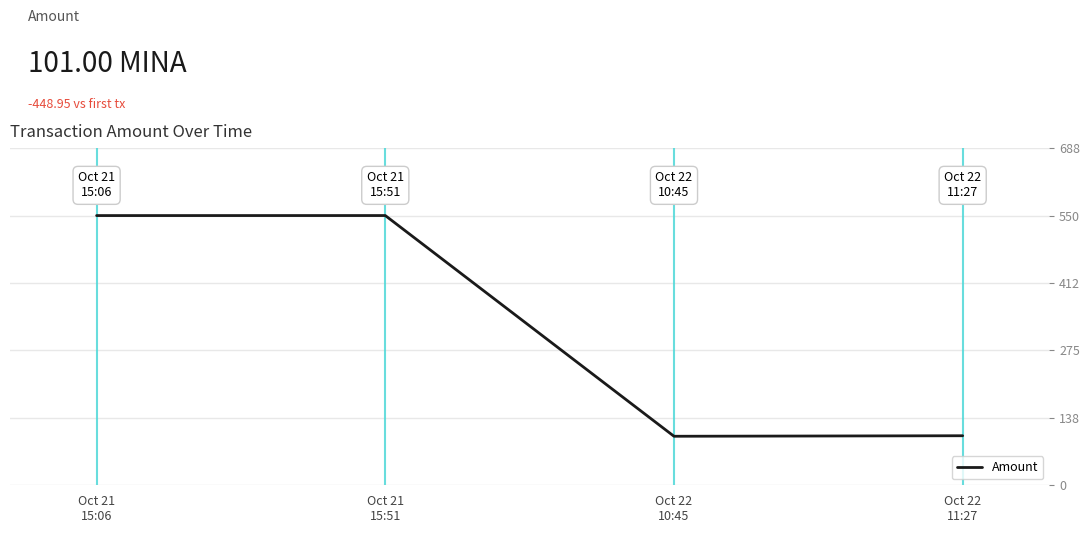

How many values exceed 549?

2